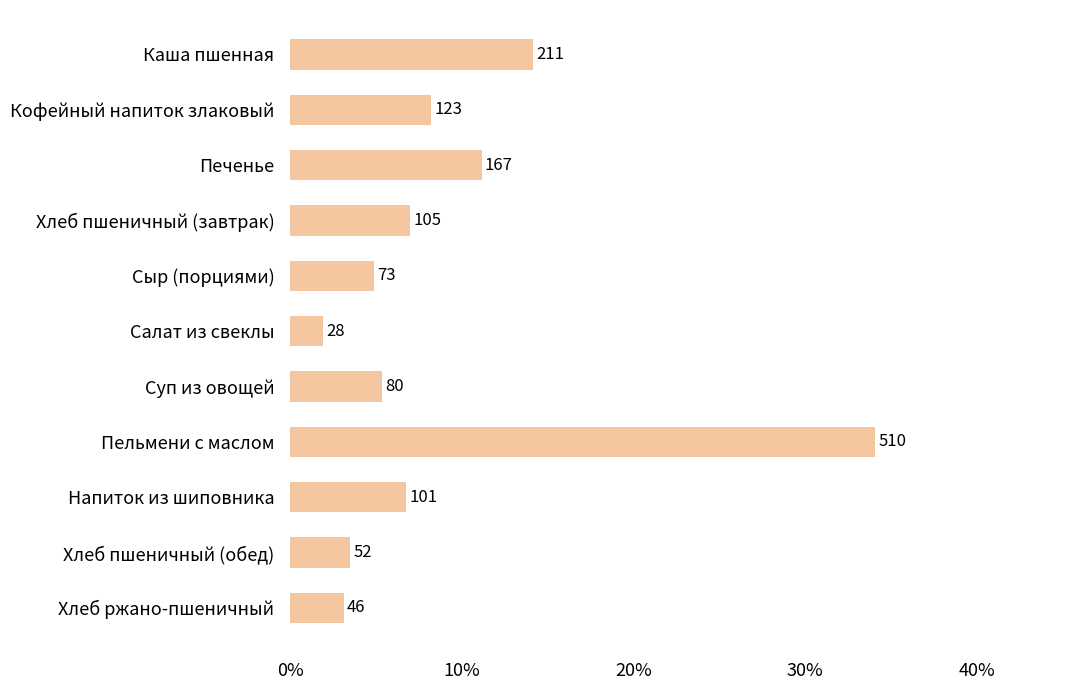

Does the chart contain any negative values?

No